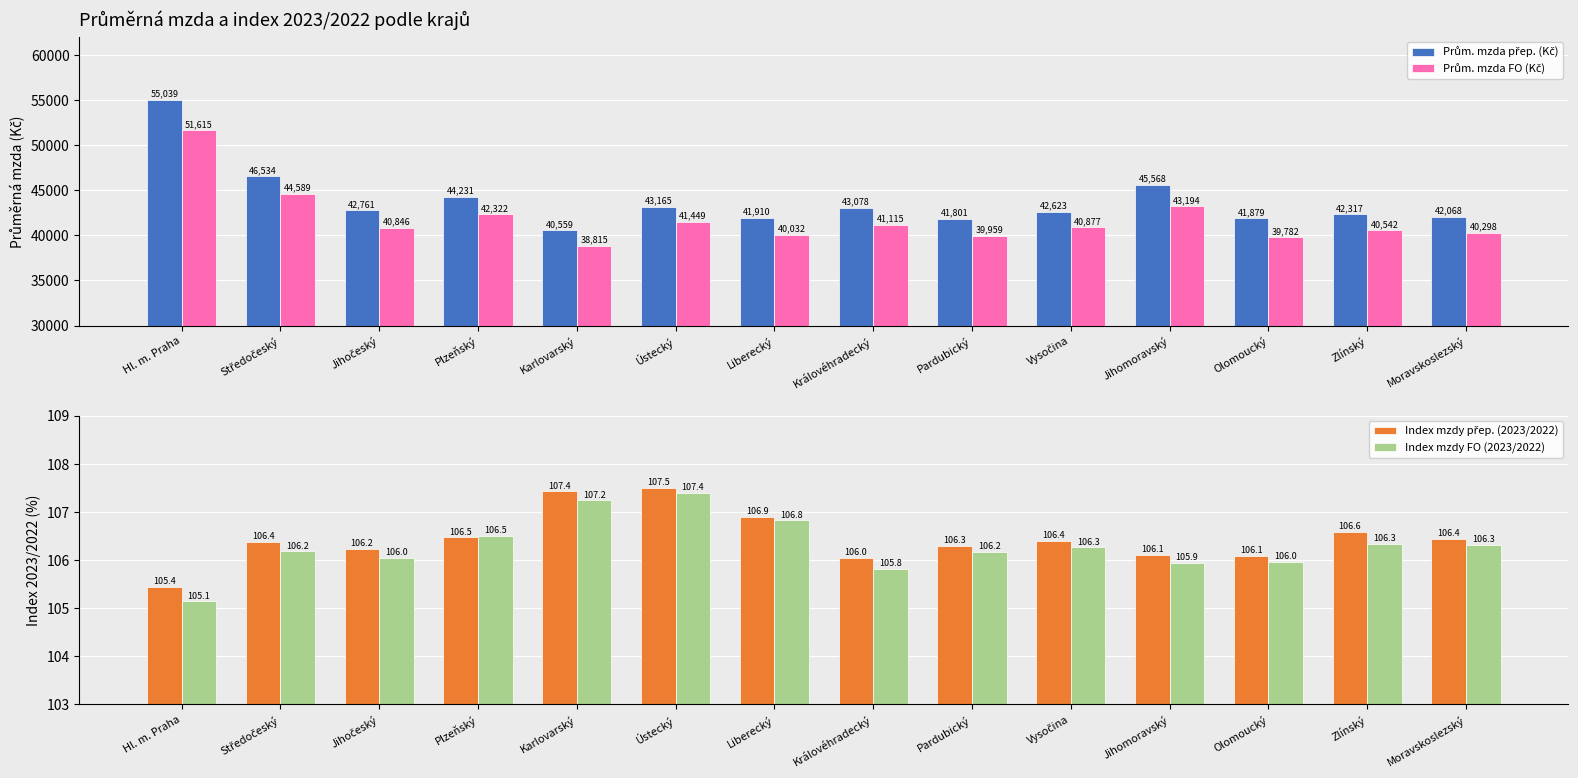

The Index mzdy FO (2023/2022) series shows 153.9 at Pardubický. True or false?

False